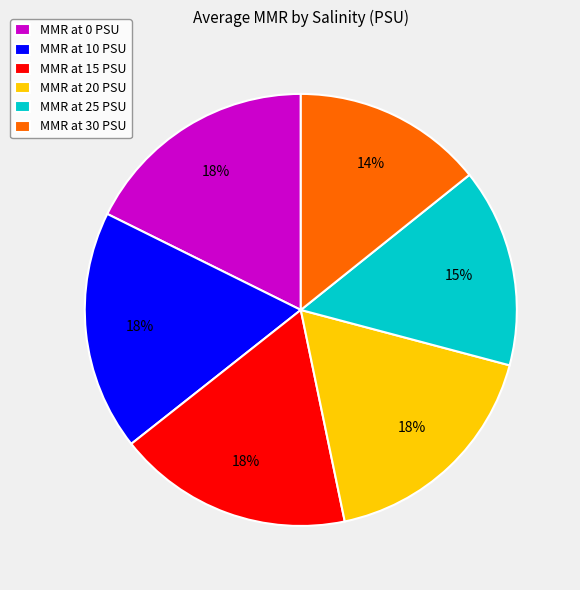

Which category has the smallest portion of the pie?

MMR at 30 PSU